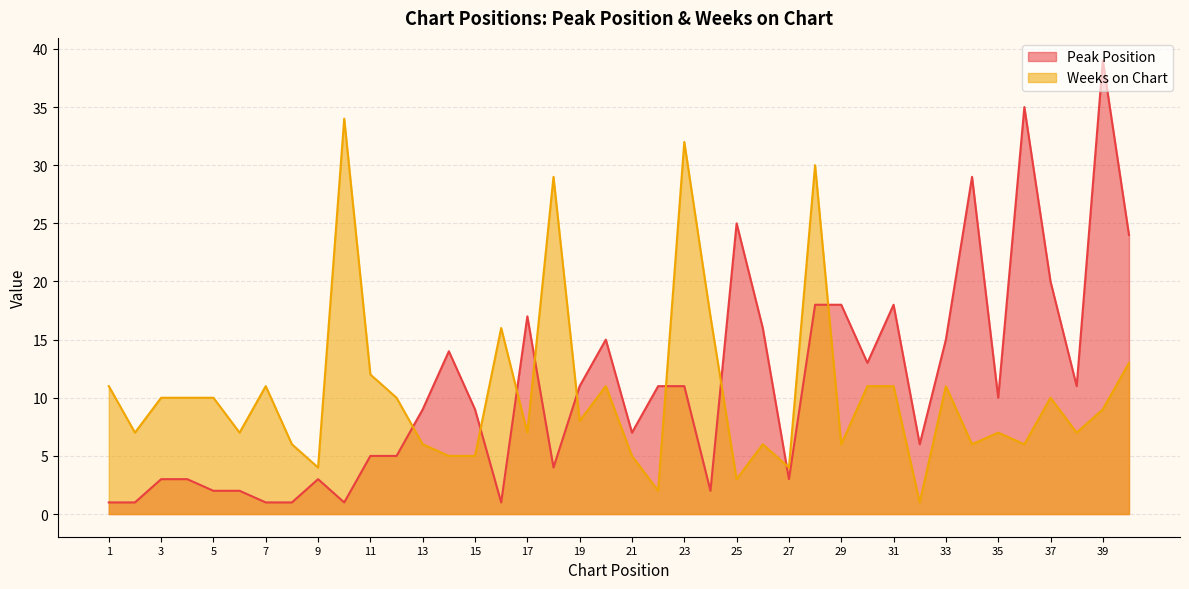

What is the difference between the second highest and second lowest values in the Weeks on Chart series?

30